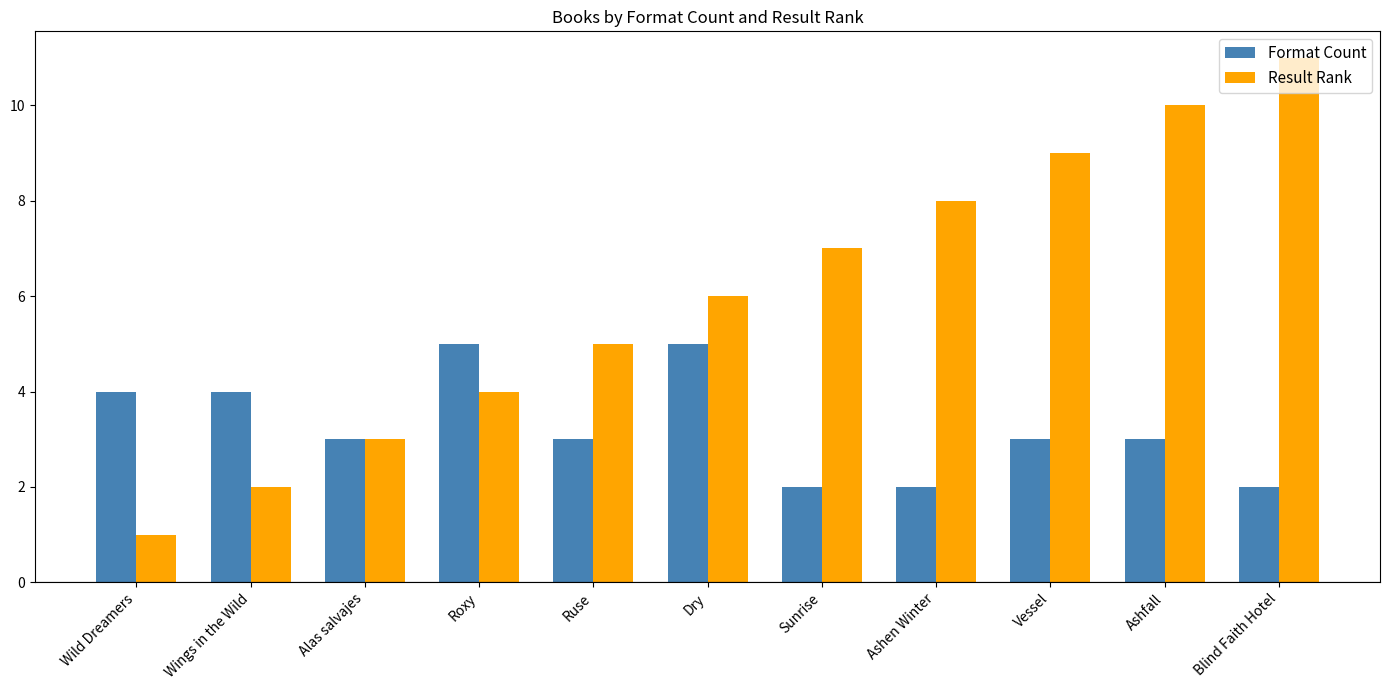

List the series in order of their peak value, lowest first.

Format Count, Result Rank